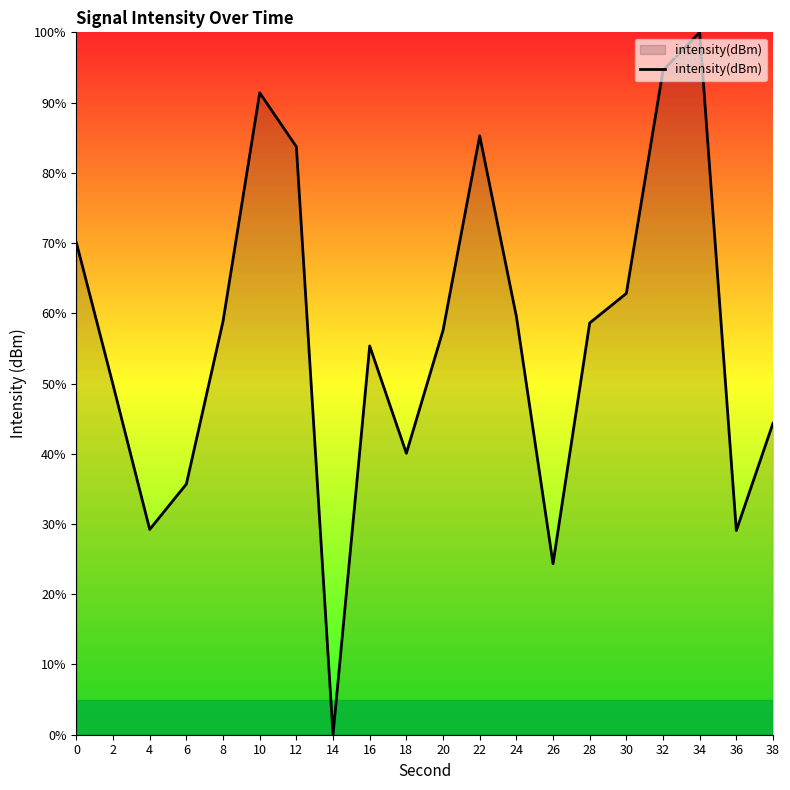

True or false: the data has more than 2 interior local peaks.

True